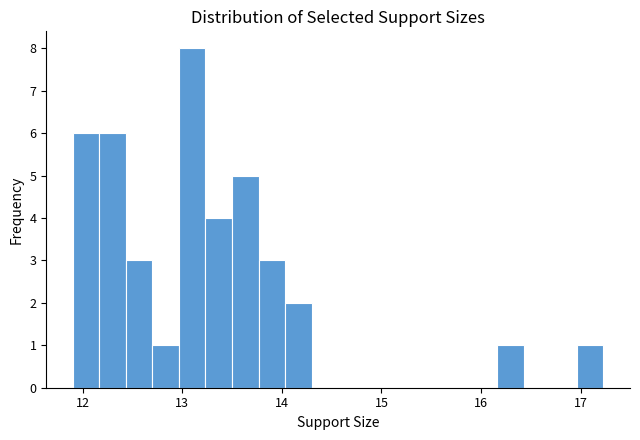

Around what value on the x-axis is the tallest bar? Give the approximate position of its centre, as read against the axis.

13.1